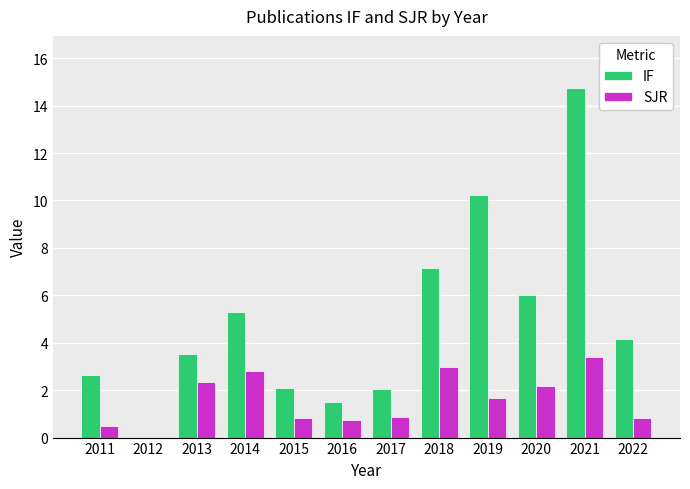

At which category is the sum across all series the highest?

2021